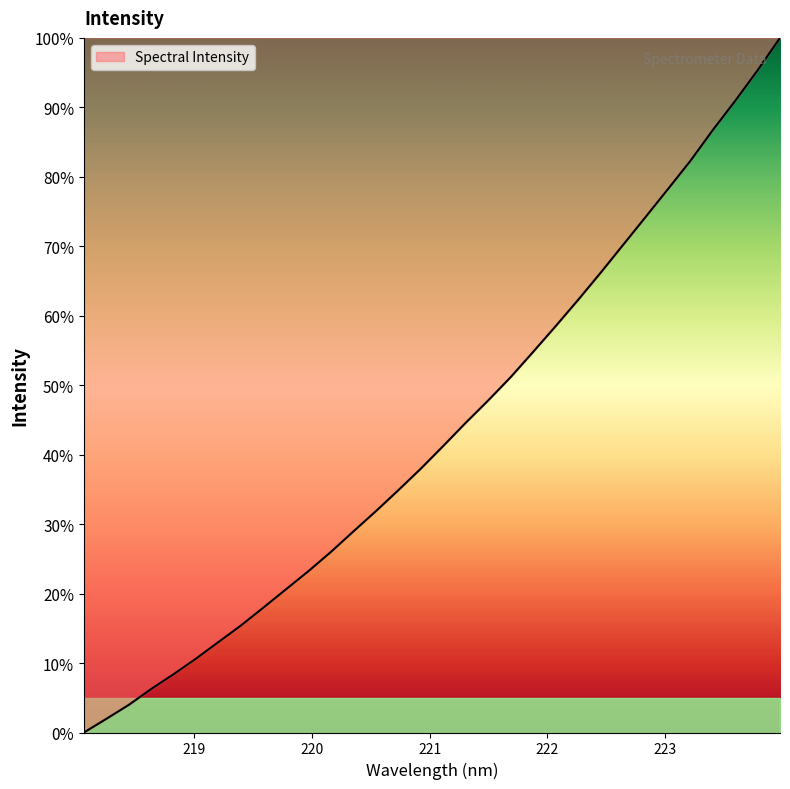

What is the greatest value displayed?

100.0